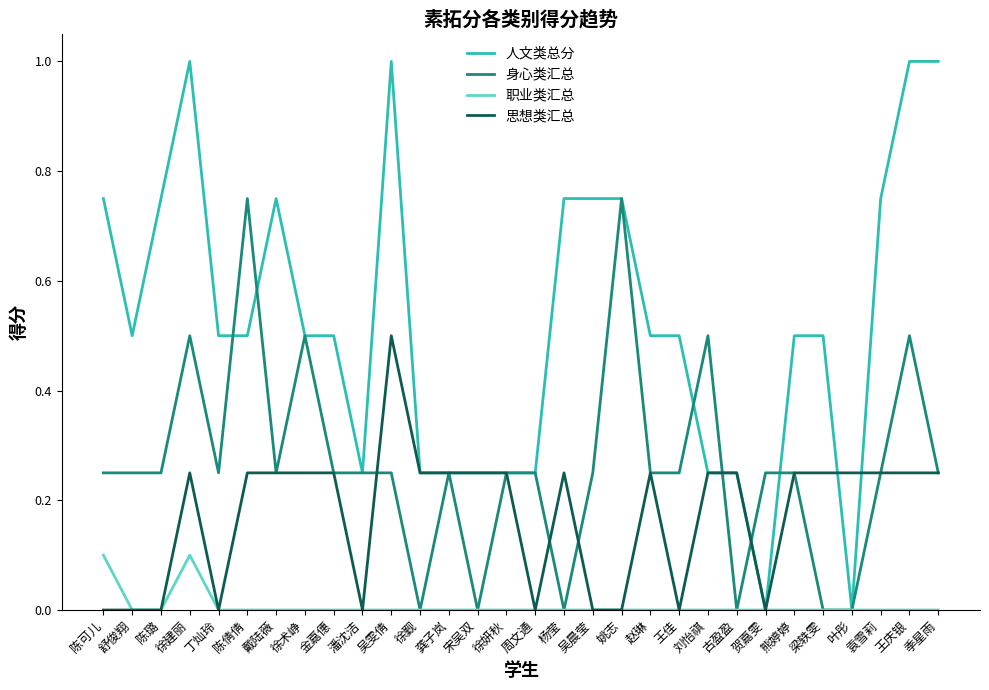

Which series changed the most between 陈倩倩 and 潘沈洁?

身心类汇总